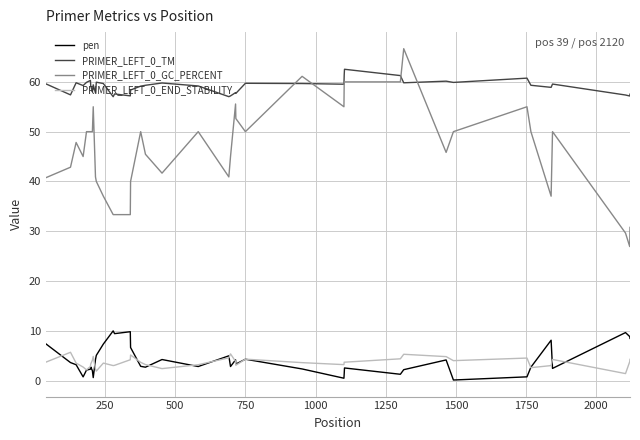

What is the maximum value for PRIMER_LEFT_0_TM?

62.5